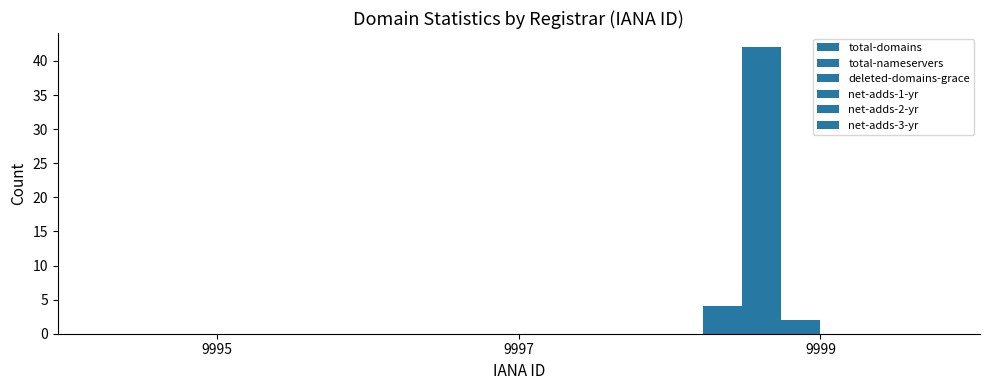

Reading left to right, list all the values displayed in this chart.

total-domains: 9995=0	9997=0	9999=4
total-nameservers: 9995=0	9997=0	9999=42
deleted-domains-grace: 9995=0	9997=0	9999=2
net-adds-1-yr: 9995=0	9997=0	9999=0
net-adds-2-yr: 9995=0	9997=0	9999=0
net-adds-3-yr: 9995=0	9997=0	9999=0